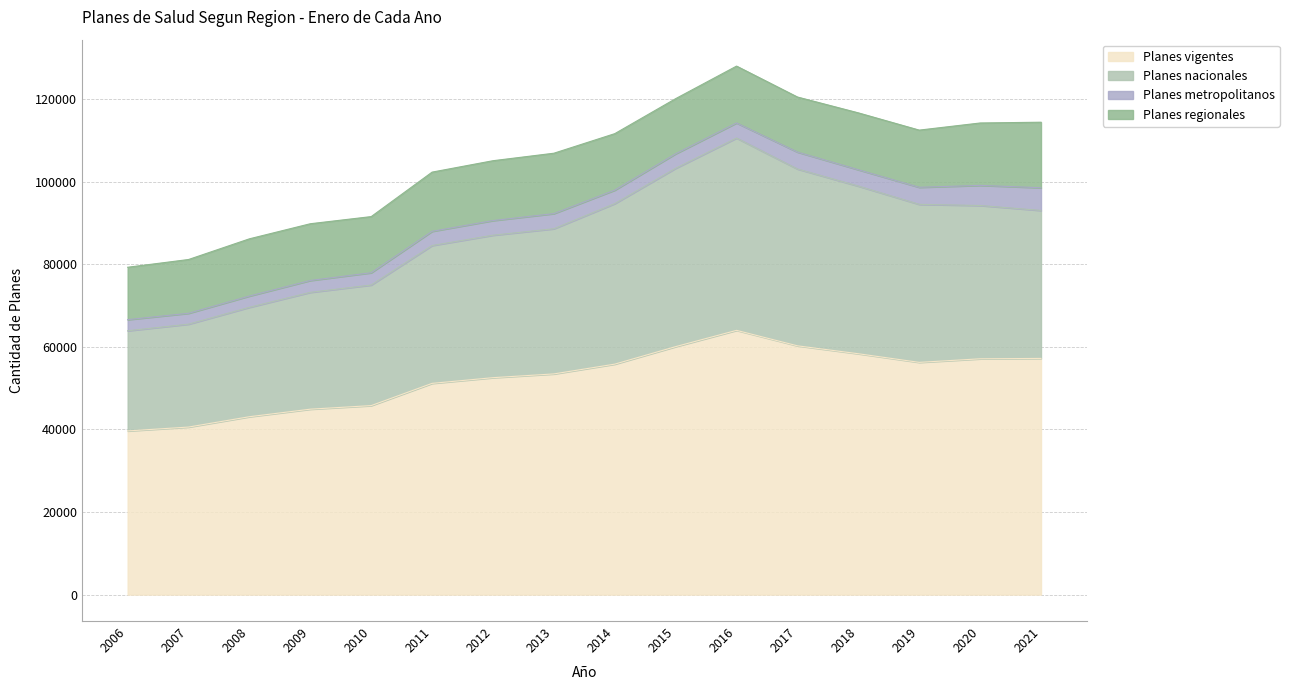

Where is the first local maximum for Planes nacionales?

2016